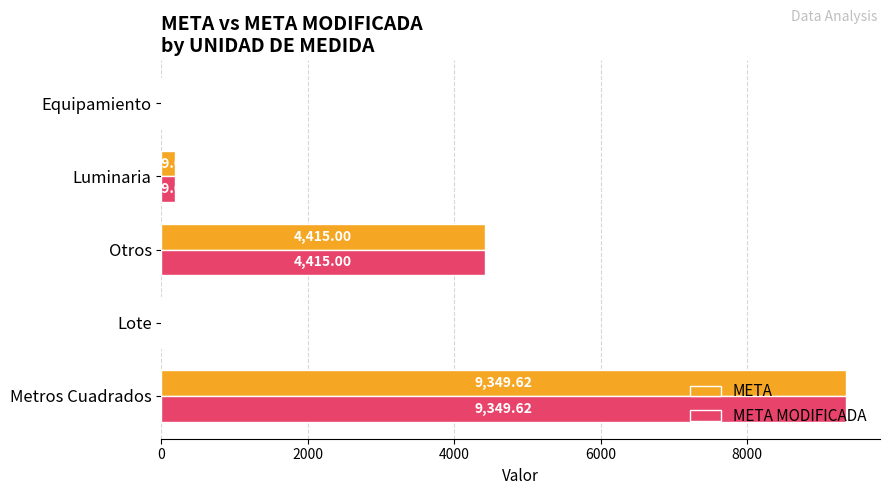

What is the total value across all series at Metros Cuadrados?

18699.2